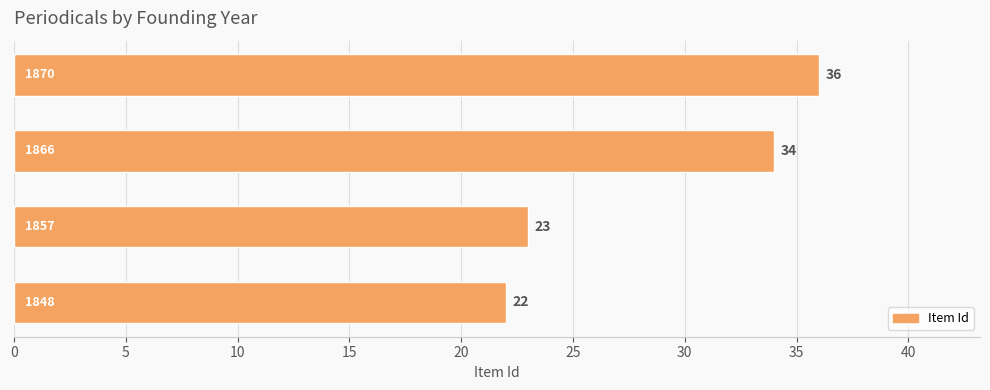

What is the difference between the maximum and minimum values?

14